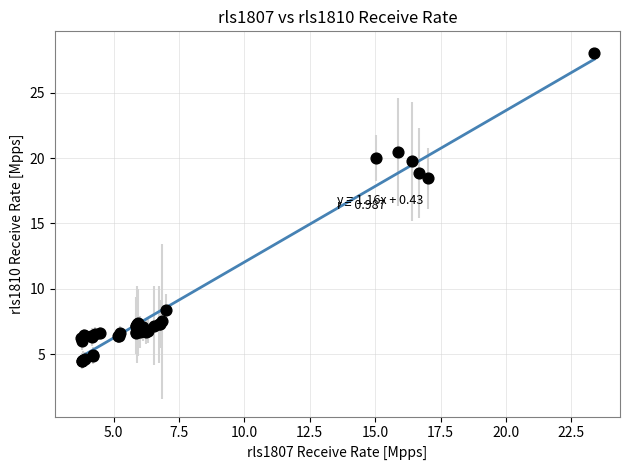

What Y value in the scatter plot is closest to 16?

18.4